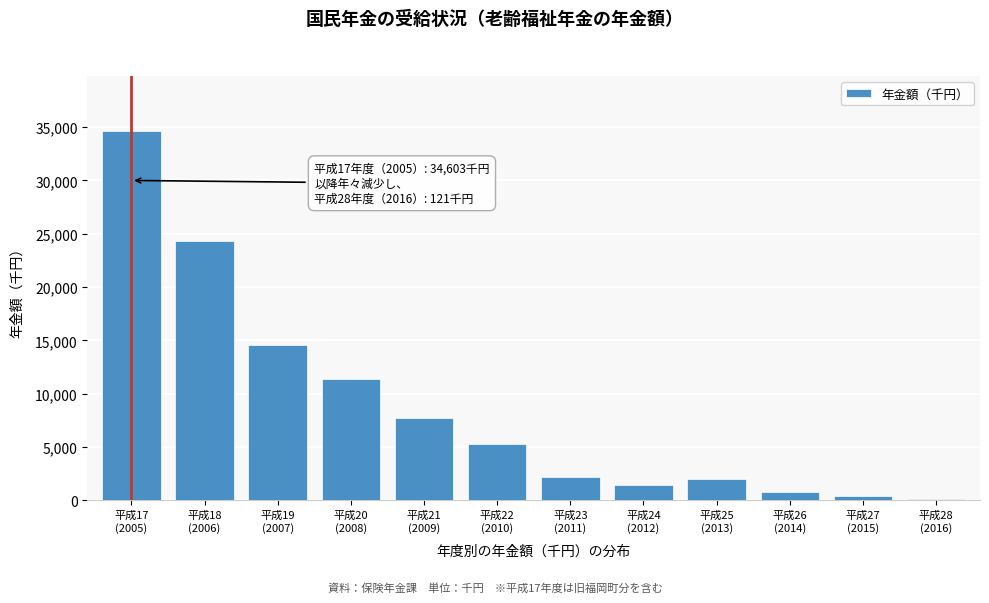

Reading left to right, list all the values displayed in this chart.

34603	24348	14609	11362	7710	5275	2219	1408	1994	792	365	121